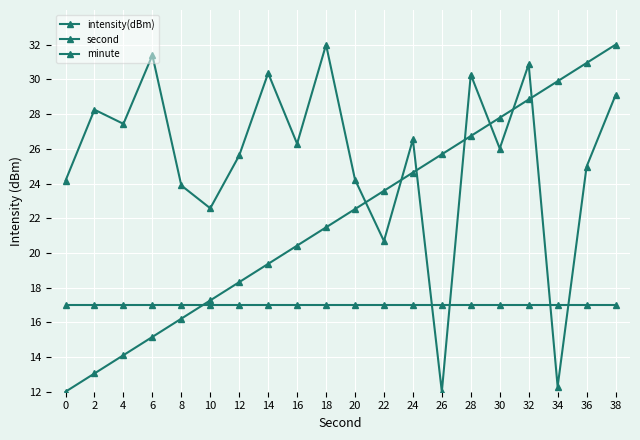

What is the highest value of the intensity(dBm) series?

32.0